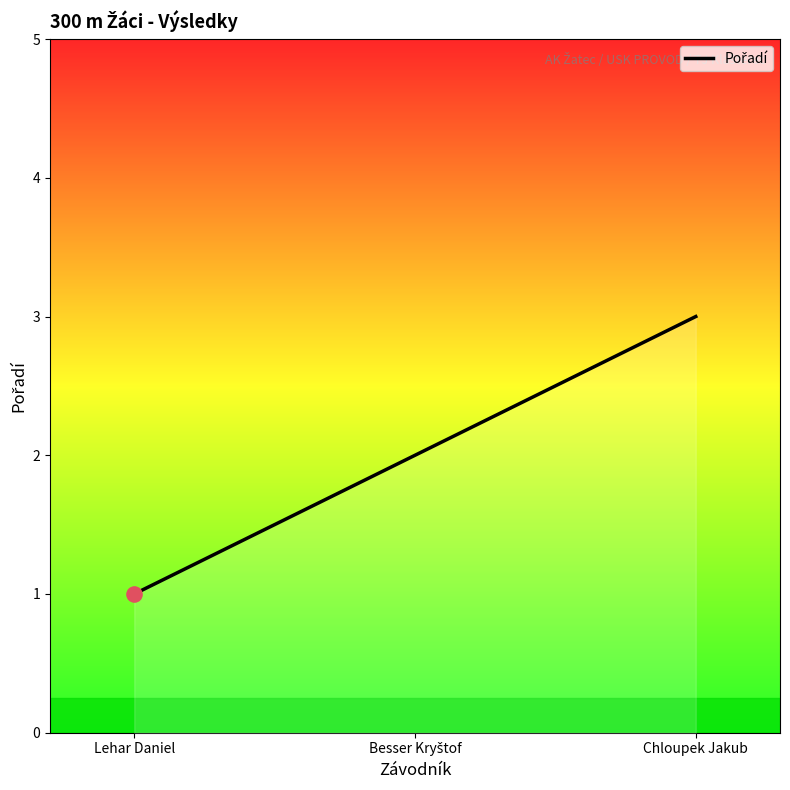

Between Lehar Daniel and Chloupek Jakub, which is larger?

Chloupek Jakub